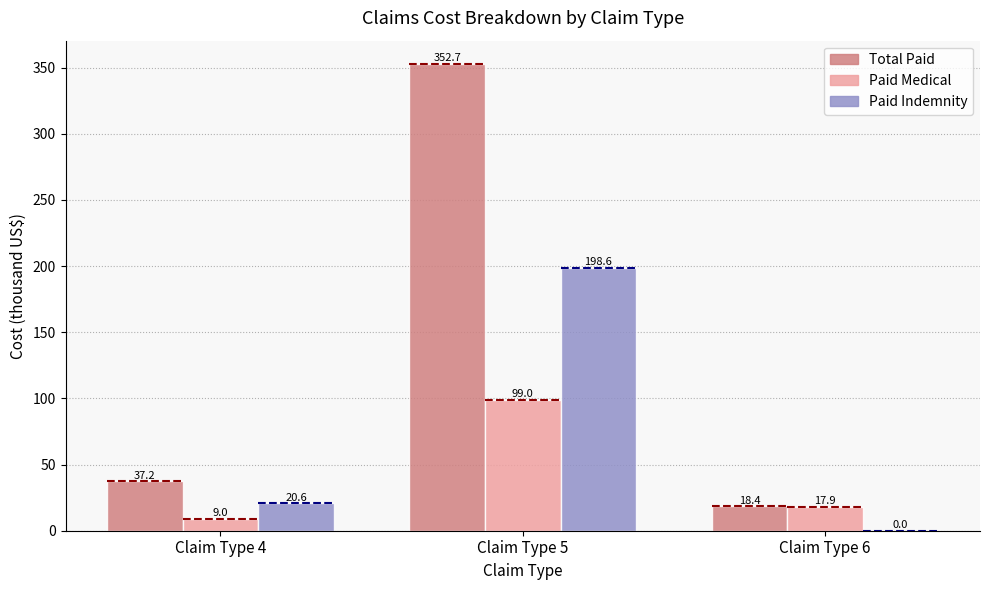

What is the difference between the maximum and minimum values in the Paid Medical series?

90.1